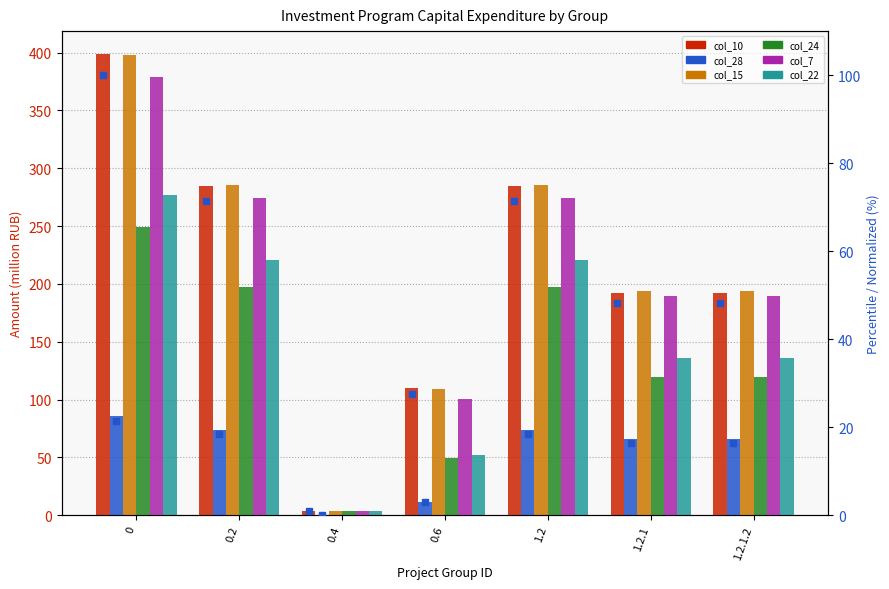

Are the bars grouped side by side (vs. stacked)?

Yes